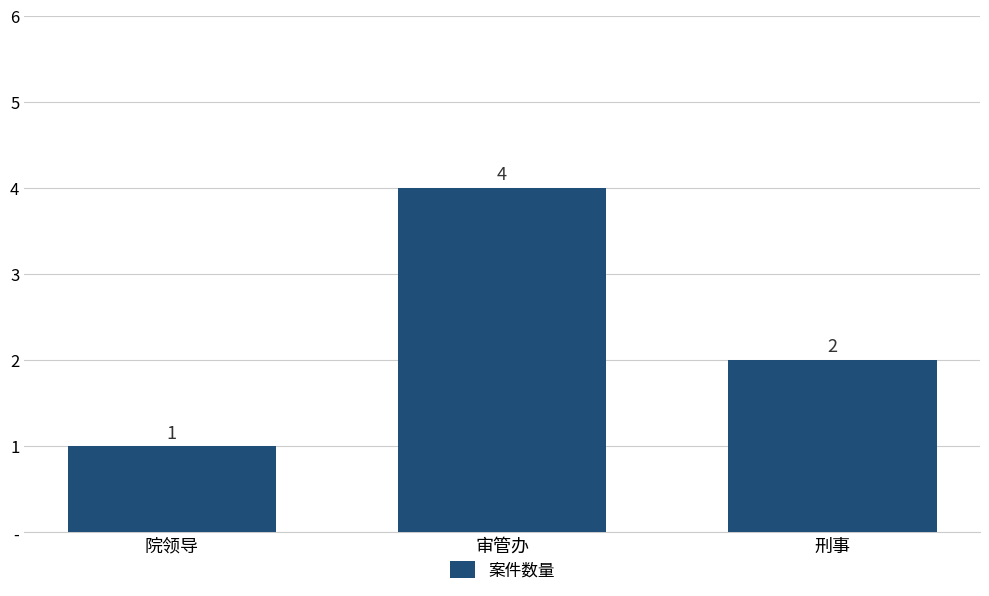

True or false: the data shows 3 at 刑事.

False